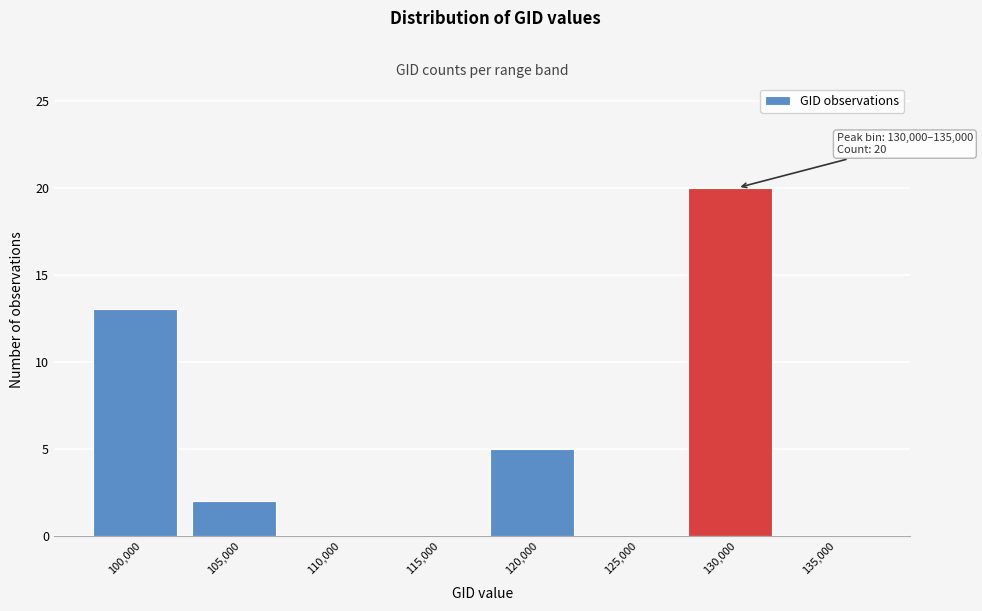

Reading left to right, what are all the values shown in this chart?

100,000=13	105,000=2	110,000=0	115,000=0	120,000=5	125,000=0	130,000=20	135,000=0